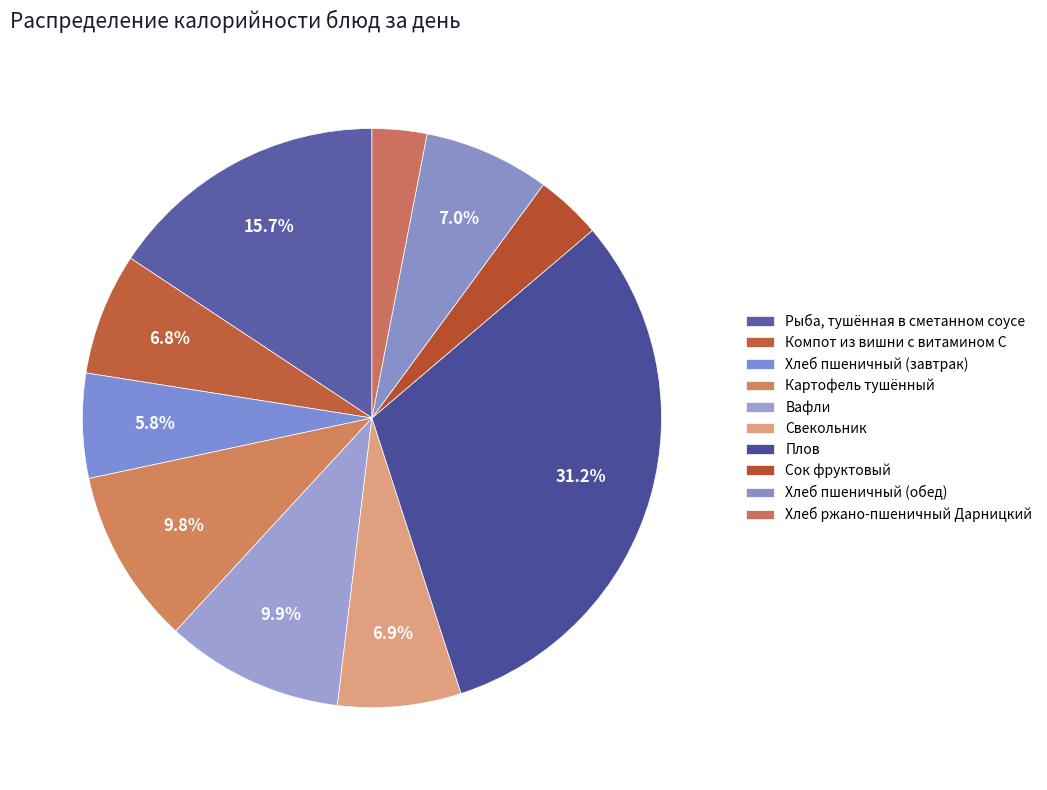

How many segments does this pie chart have?

10